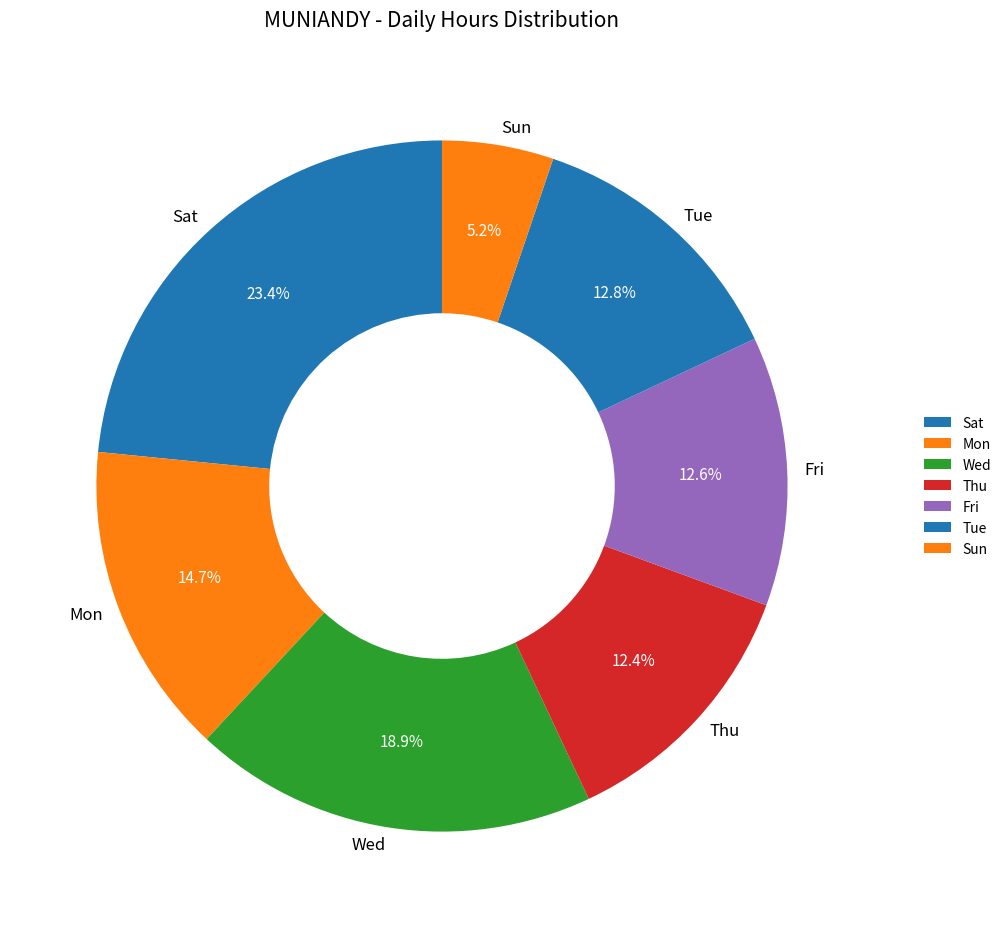

How many slices are in this pie chart?

7